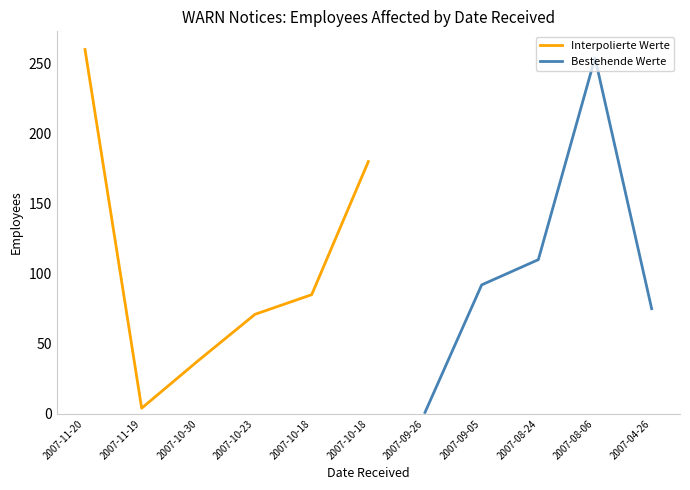

Reading left to right, what are all the values shown in this chart?

2007-11-20=260	2007-11-19=4	2007-10-30=38	2007-10-23=71	2007-10-18=85	2007-10-18=180	2007-09-26=1	2007-09-05=92	2007-08-24=110	2007-08-06=254	2007-04-26=75